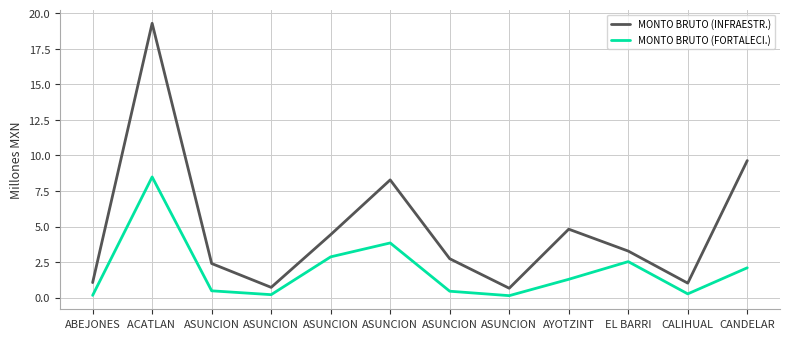

At which category does the chart reach its peak across all series?

ACATLAN 